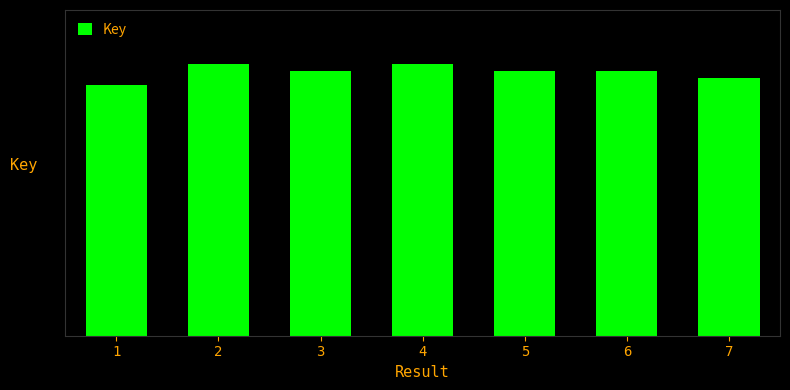

How many data points does each series have?

7